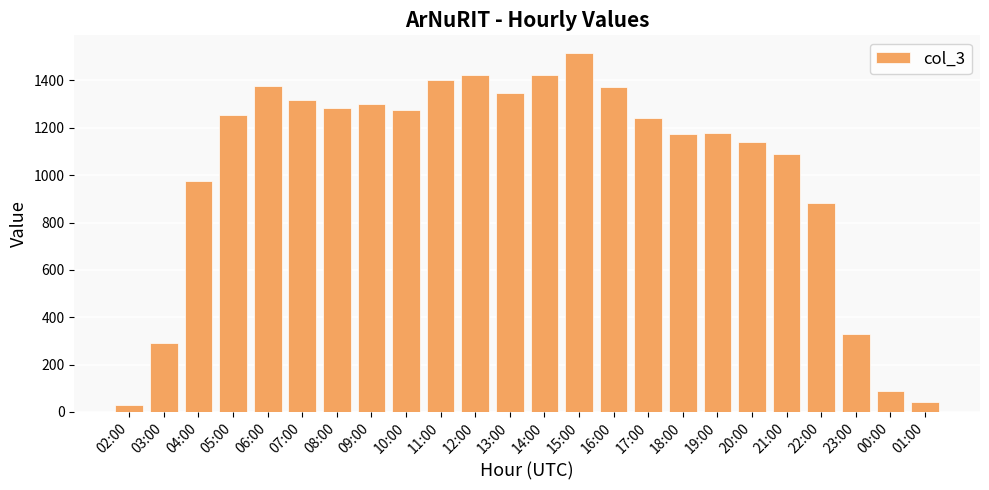

What is the difference between the values at 02:00 and 19:00?

1149